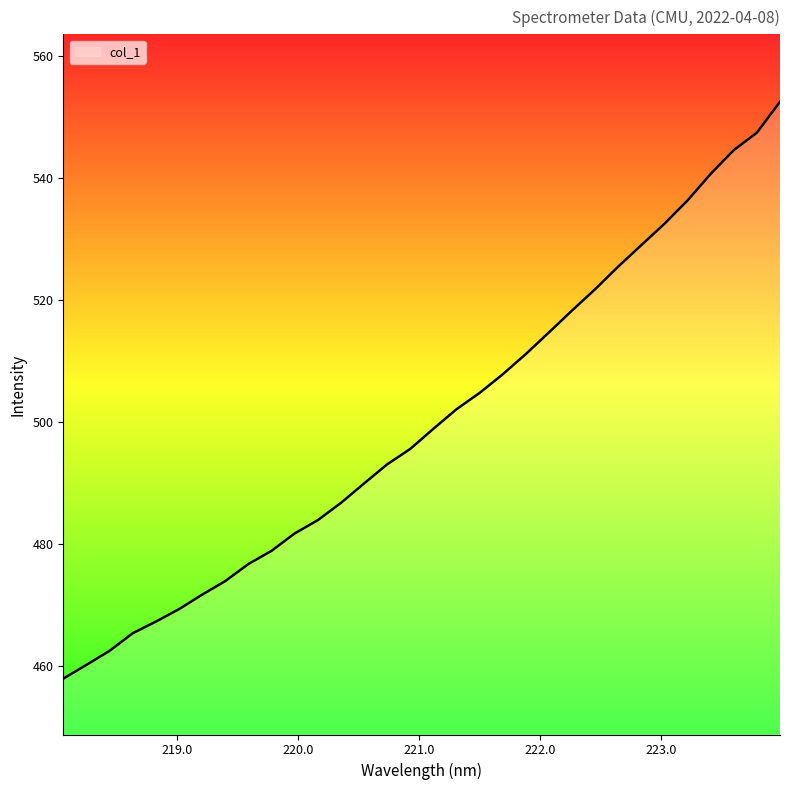

How many values are below 498?

16